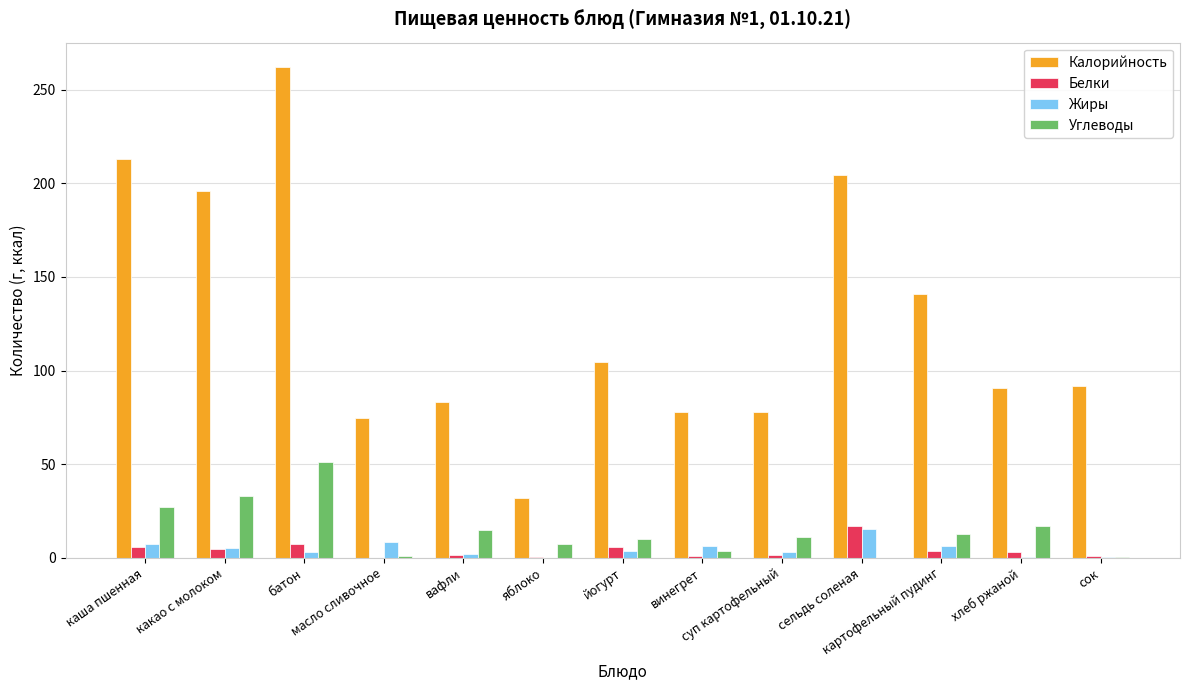

Are the bars grouped side by side (vs. stacked)?

Yes